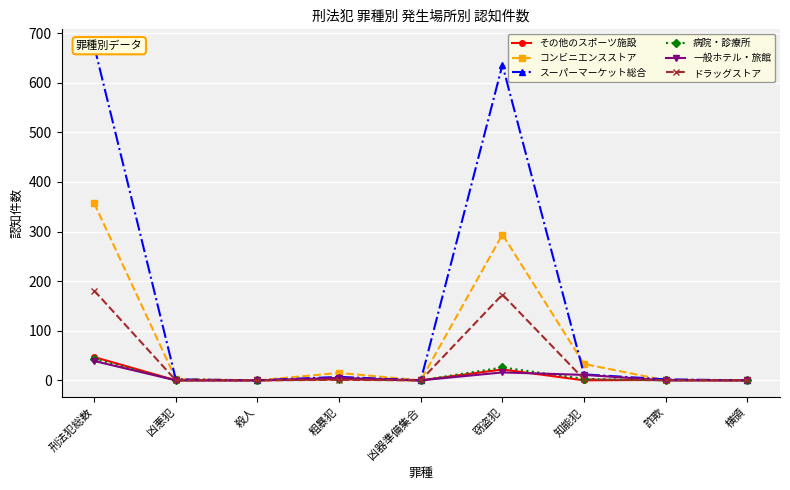

Does the chart display data point markers on the line(s)?

Yes